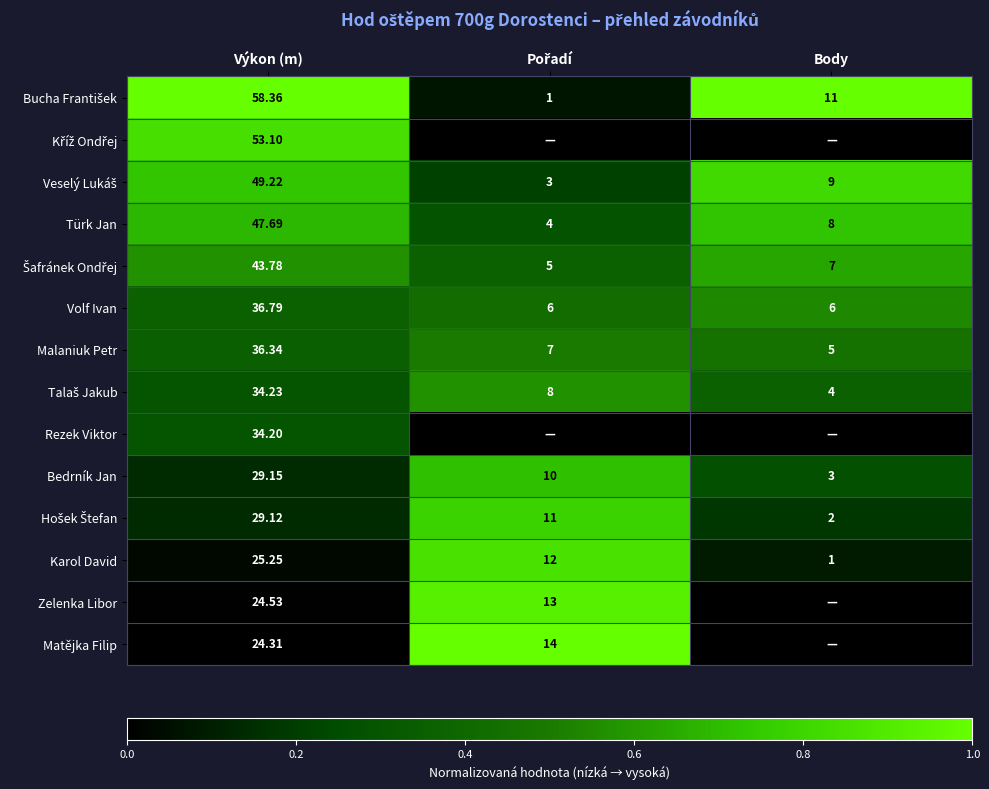

Which category has the highest value in the Malaniuk Petr series?

Výkon (m)